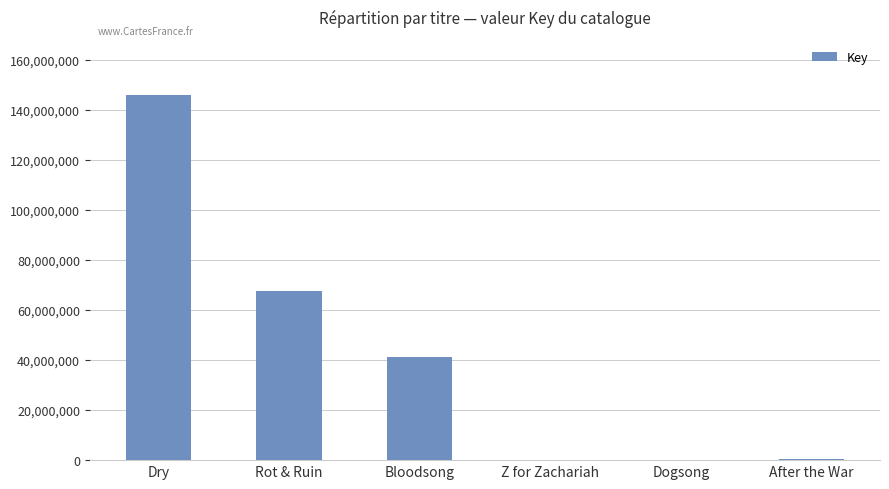

Between After the War and Rot & Ruin, which is larger?

Rot & Ruin